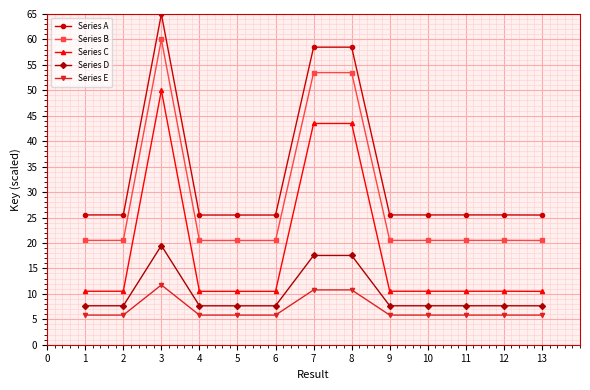

True or false: Series D has more than 0 points higher than both neighbors.

True